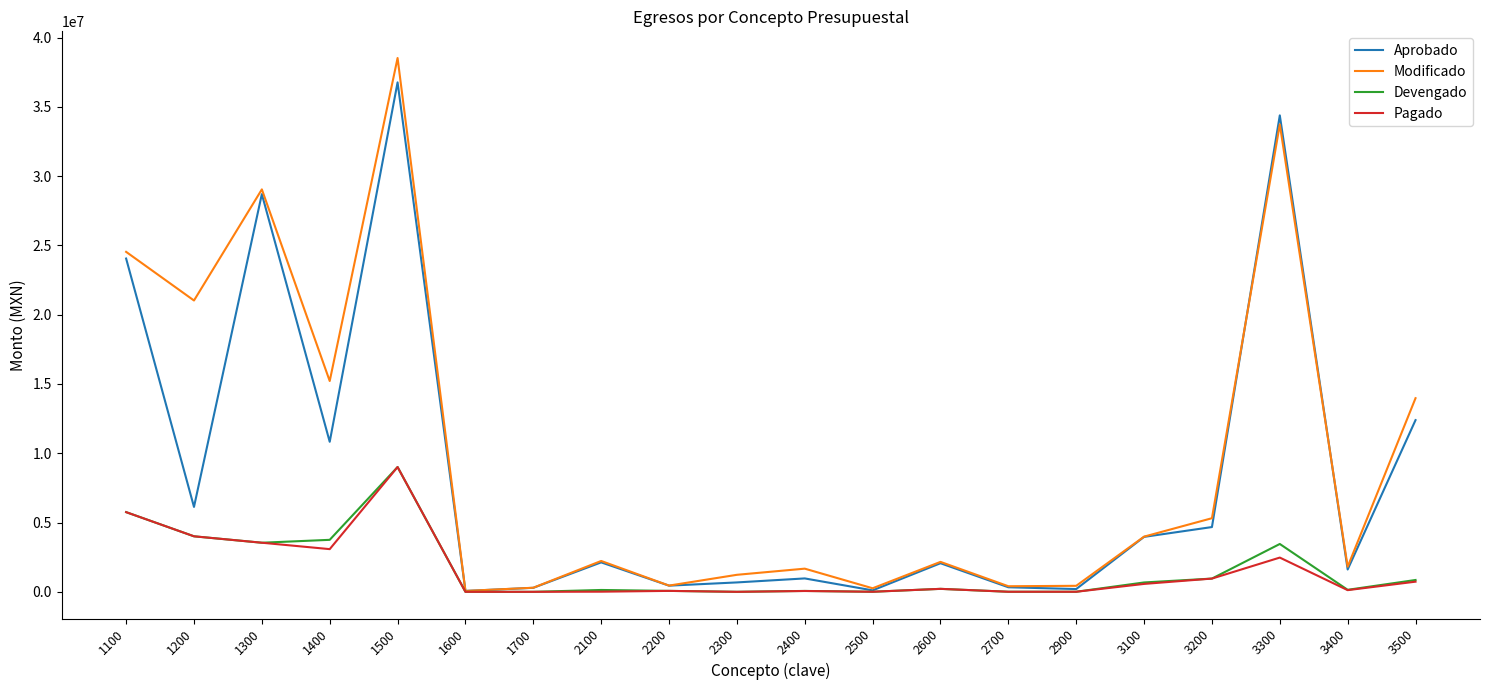

At which category is the sum across all series the highest?

1500